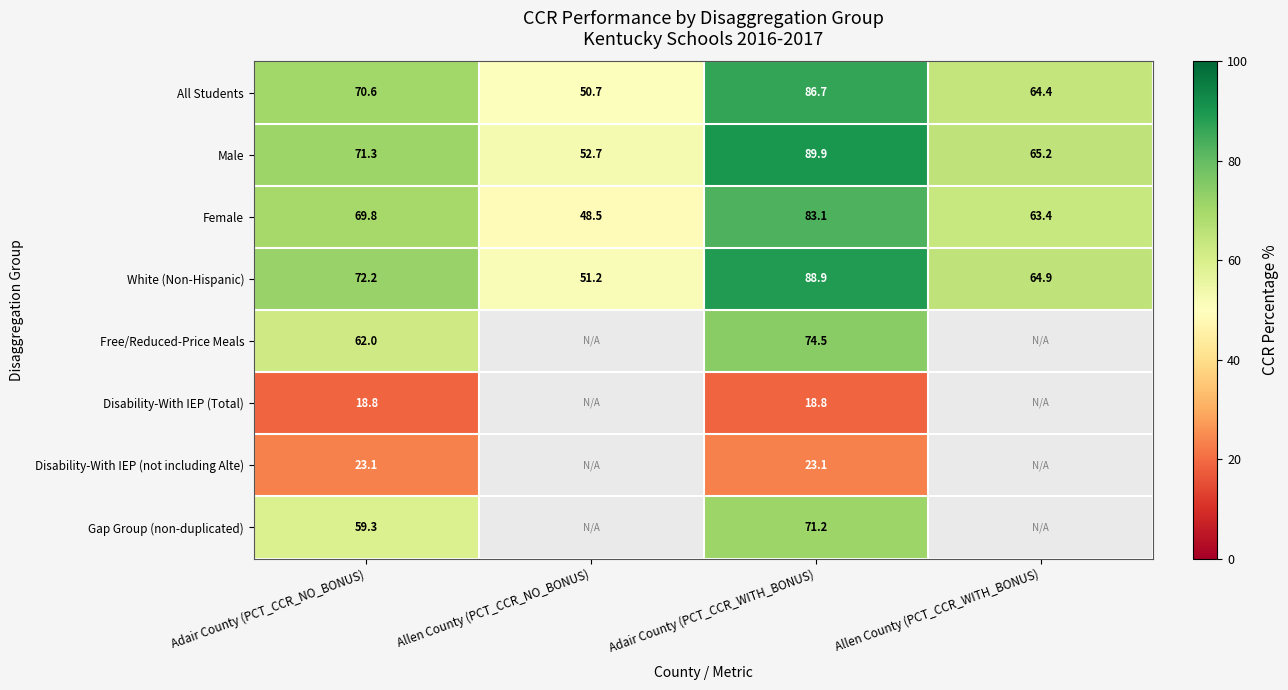

Which label corresponds to the smallest value in the chart?

Adair County (PCT_CCR_NO_BONUS)